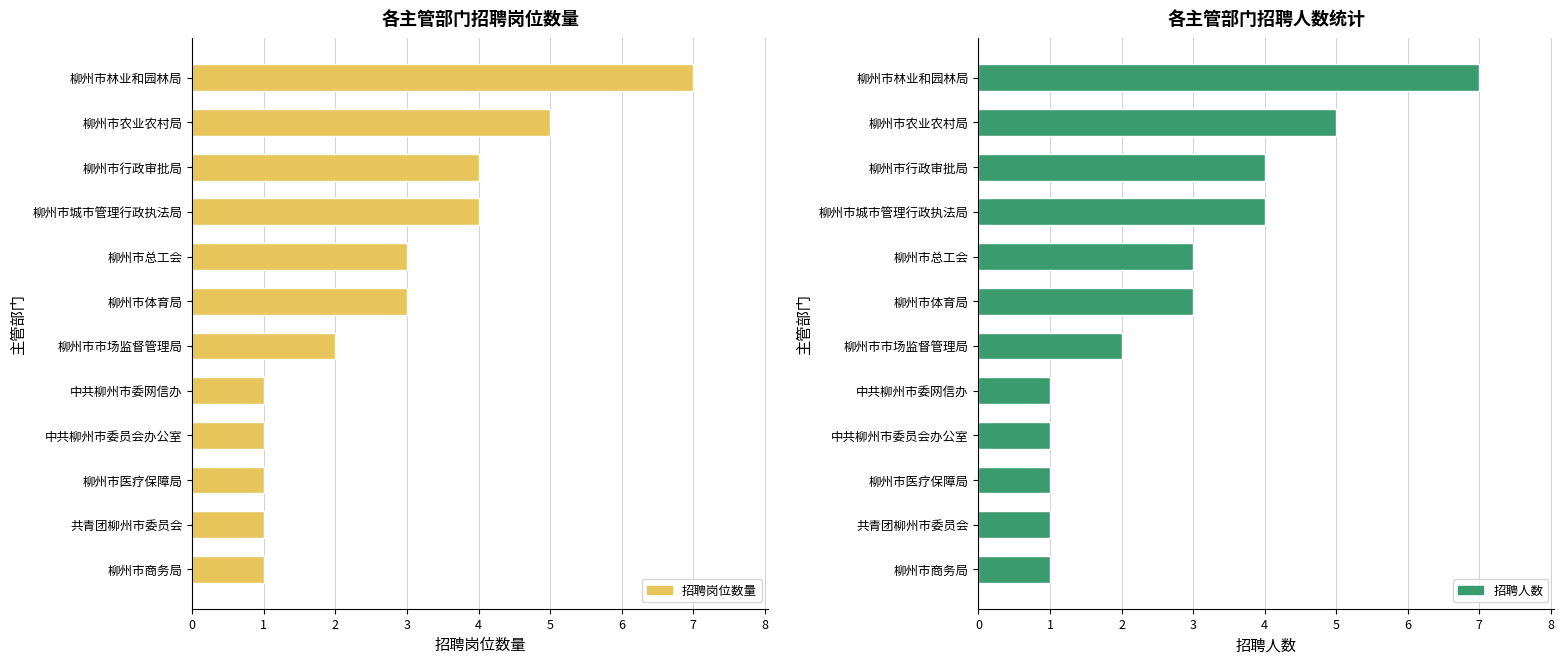

What is the difference between the maximum and minimum values in the 招聘岗位数量 series?

6